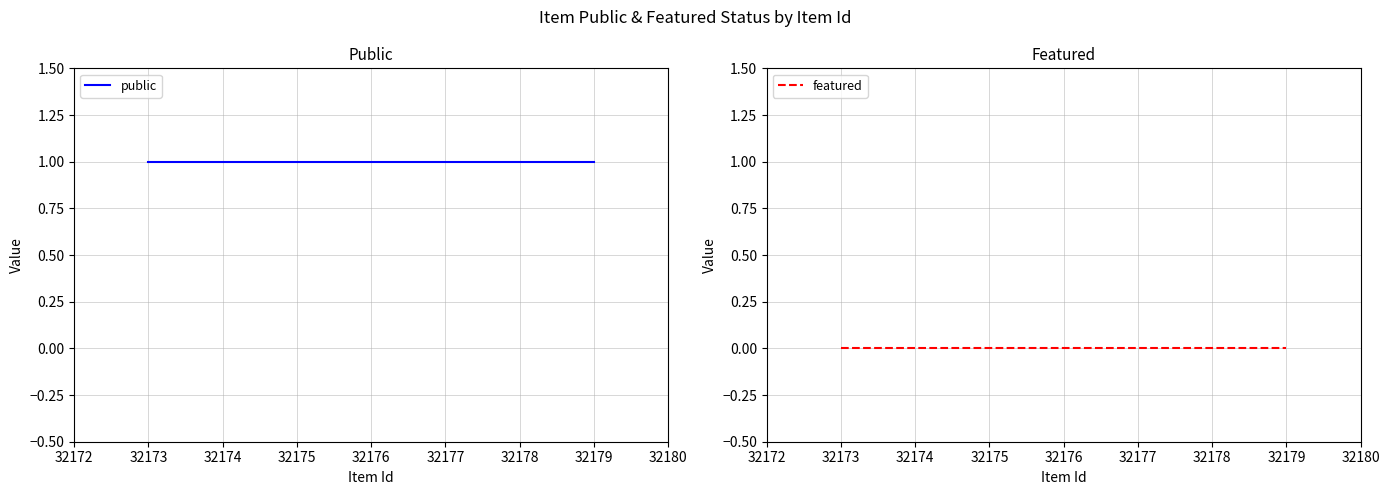

What is the value of the public point at the 4th from the left?

1